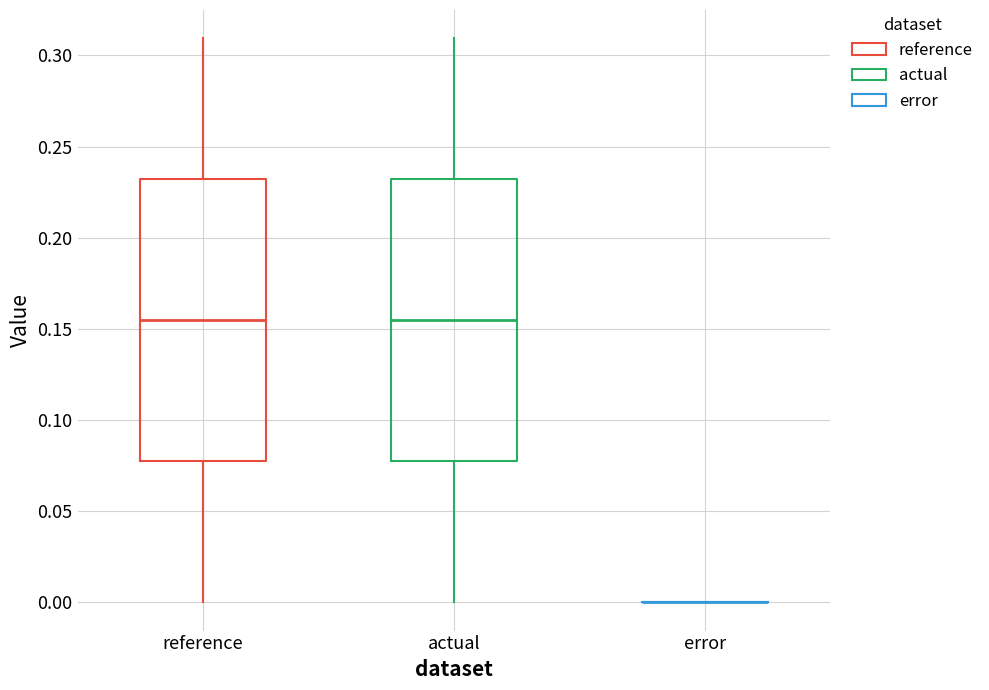

Reading left to right, transcribe this box plot: for each box, give where its median line is, the range the box spans, and where its two whiskers end, as read against the y-axis. The values are not printed on the chart, so give them approximately, as read against the axis.

reference: median 0.155, box 0.075 to 0.230, whiskers 0.000 to 0.310
actual: median 0.155, box 0.075 to 0.230, whiskers 0.000 to 0.310
error: box collapsed to a line at 0.000, whiskers 0.000 to 0.000